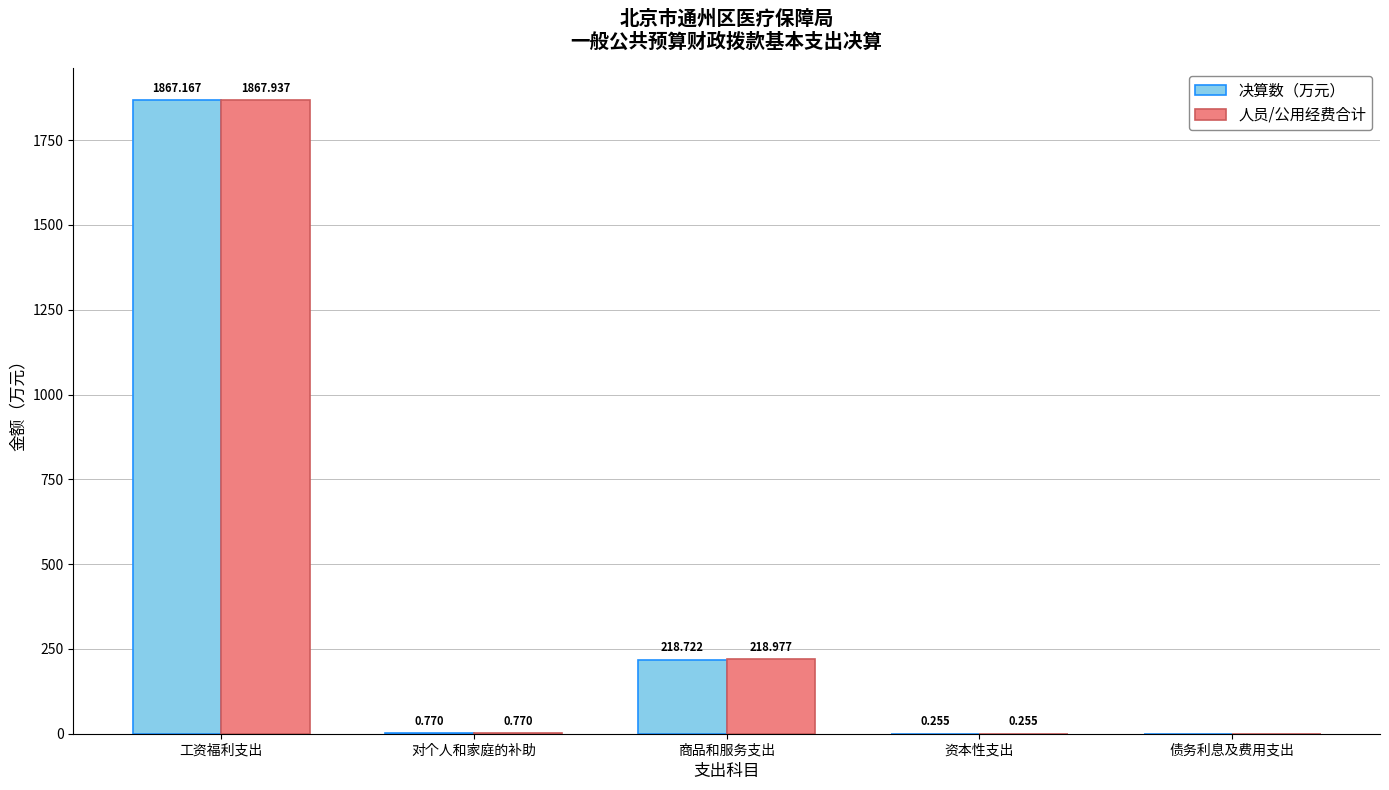

Which category has the highest value across all series?

工资福利支出